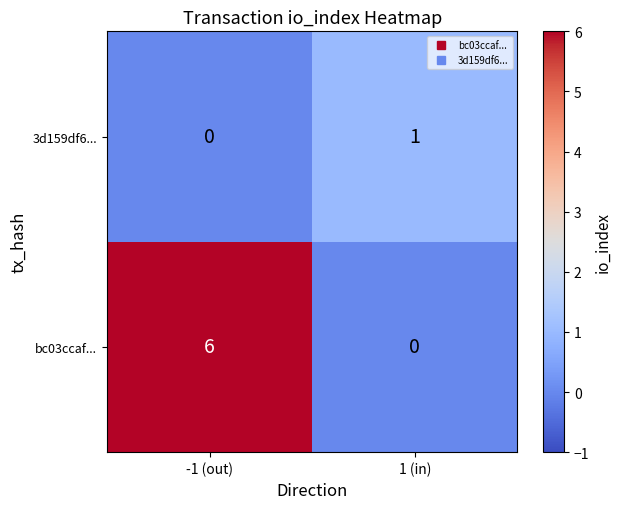

Is it true that bc03ccaf... equals 2 at 1 (in)?

False